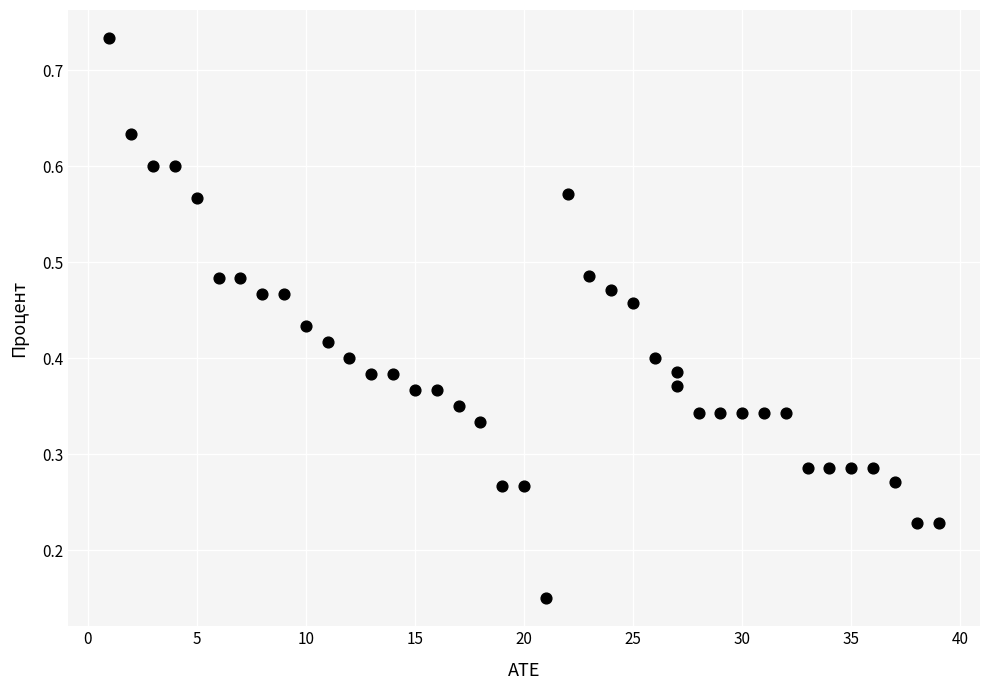

What is the range of X values (max minus min)?

38.0